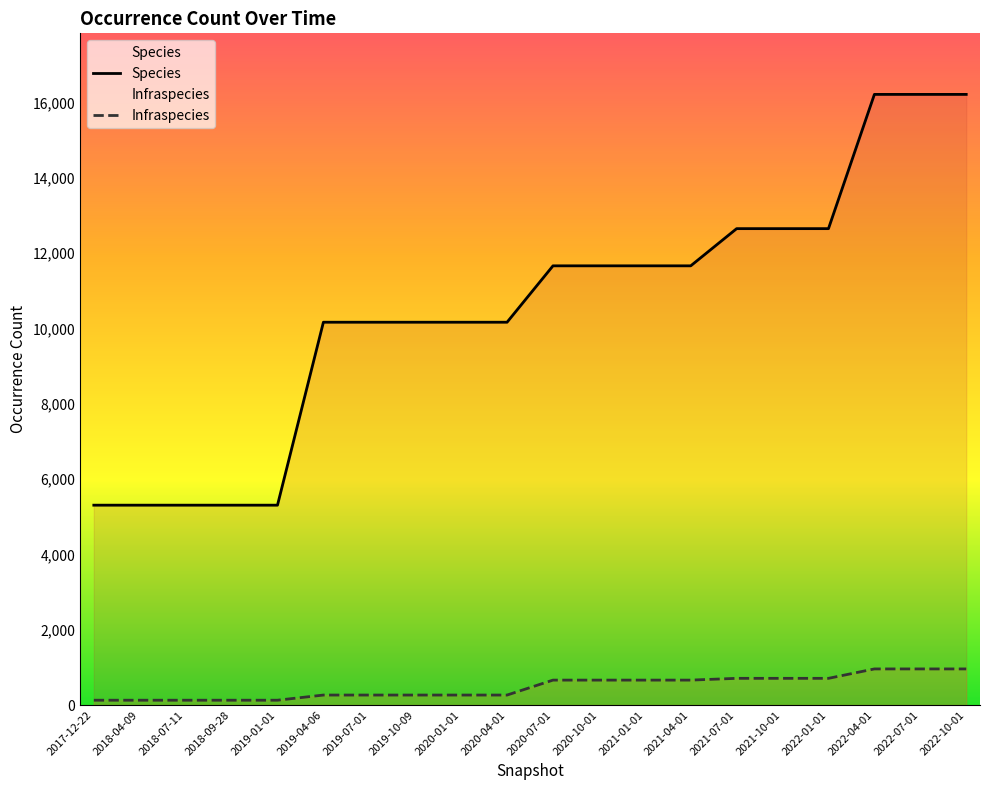

Reading left to right, what are all the values shown in this chart?

Species: 2017-12-22=5309	2018-04-09=5309	2018-07-11=5309	2018-09-28=5309	2019-01-01=5309	2019-04-06=10169	2019-07-01=10169	2019-10-09=10169	2020-01-01=10169	2020-04-01=10169	2020-07-01=11667	2020-10-01=11667	2021-01-01=11667	2021-04-01=11667	2021-07-01=12655	2021-10-01=12655	2022-01-01=12655	2022-04-01=16221	2022-07-01=16221	2022-10-01=16221
Infraspecies: 2017-12-22=128	2018-04-09=128	2018-07-11=128	2018-09-28=128	2019-01-01=128	2019-04-06=265	2019-07-01=265	2019-10-09=265	2020-01-01=265	2020-04-01=265	2020-07-01=662	2020-10-01=662	2021-01-01=662	2021-04-01=662	2021-07-01=709	2021-10-01=709	2022-01-01=709	2022-04-01=959	2022-07-01=959	2022-10-01=959